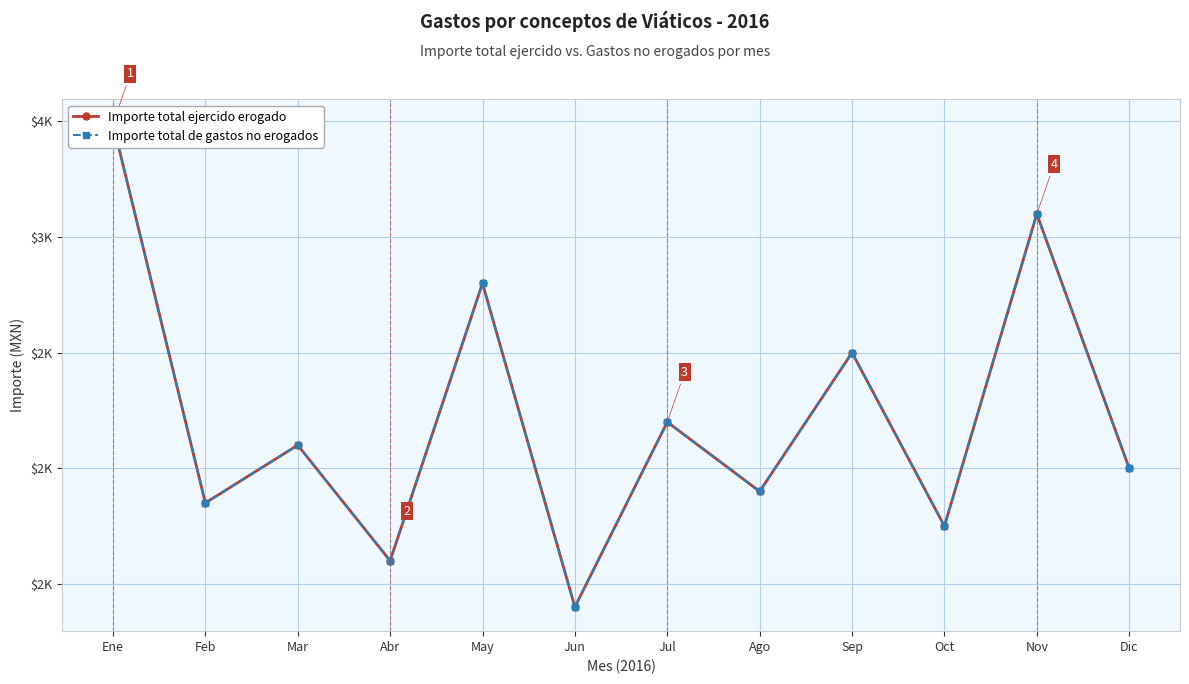

What are all the series names shown in the legend?

Importe total ejercido erogado, Importe total de gastos no erogados